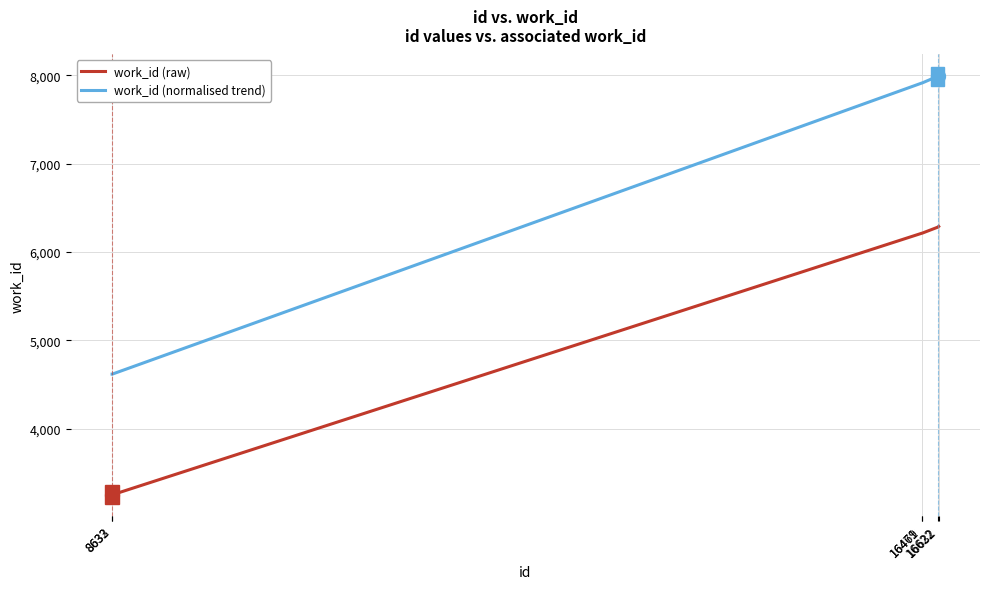

Which series has the largest range (max minus min)?

work_id (normalised trend)